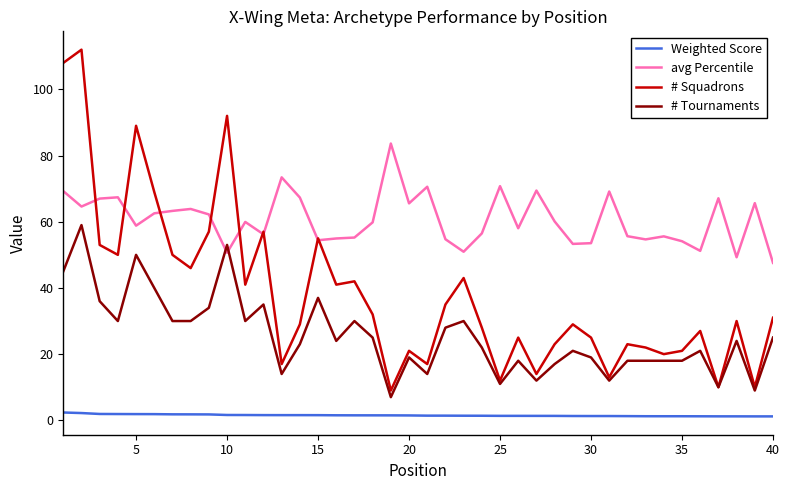

Which series has the largest total across all categories?

avg Percentile